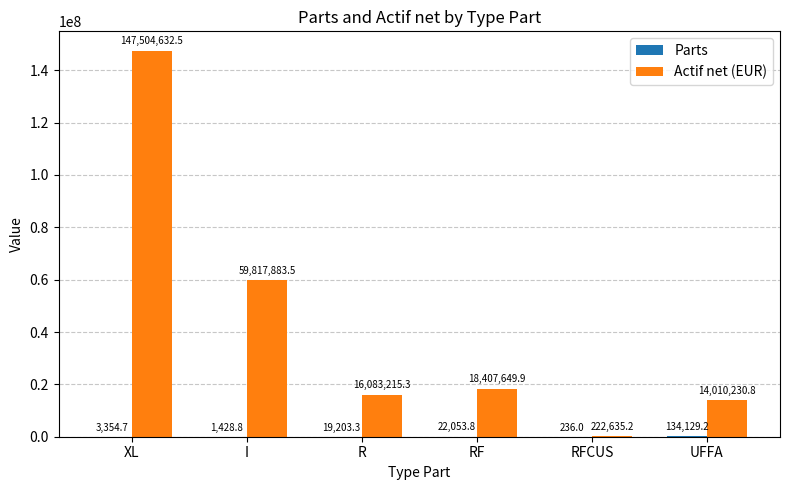

Between RF and RFCUS, which series saw the biggest shift?

Actif net (EUR)